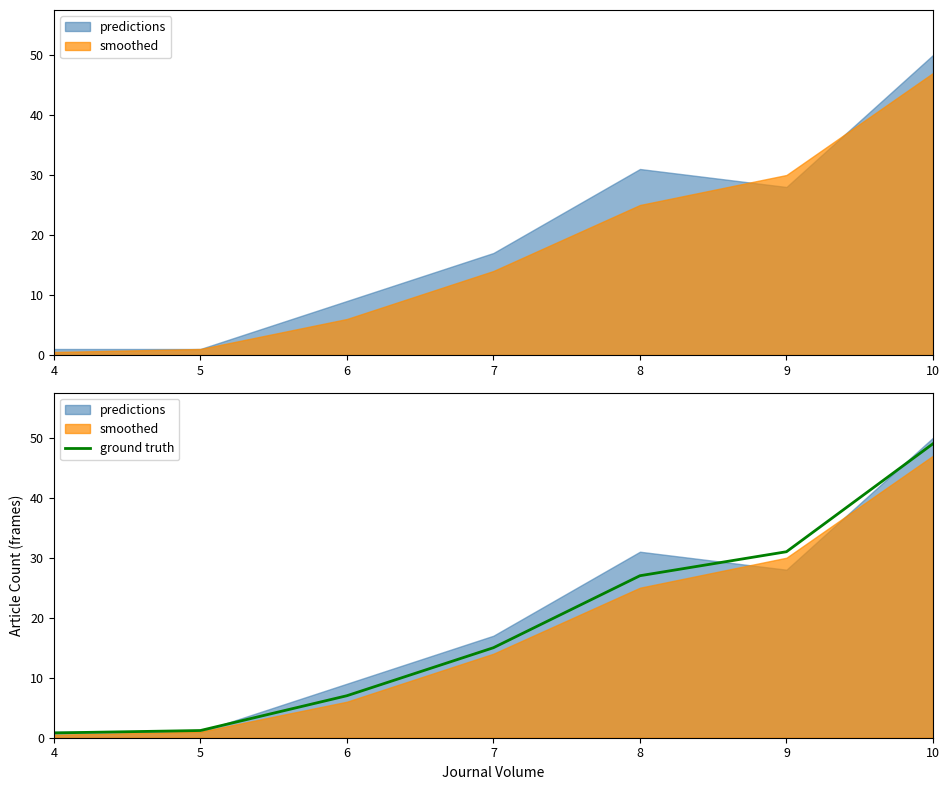

True or false: the data shows 78.8 at 10.

False